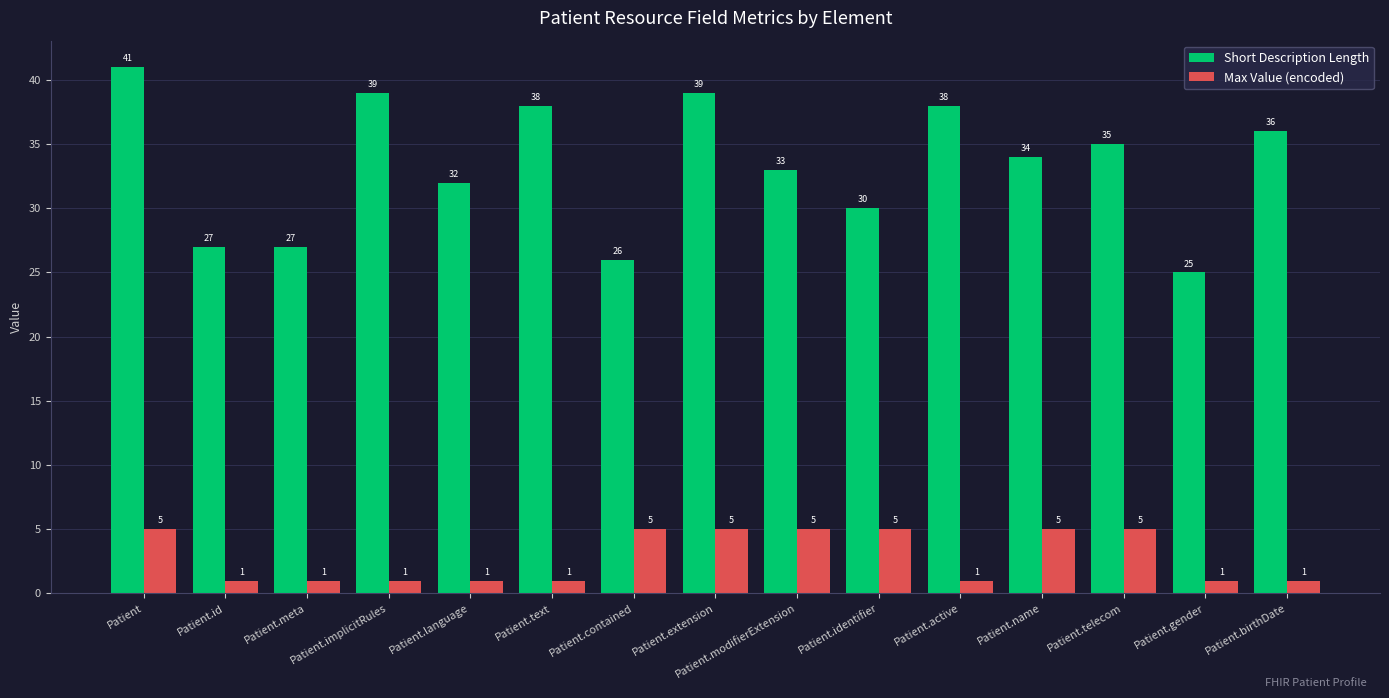

What is the smallest value displayed?

1